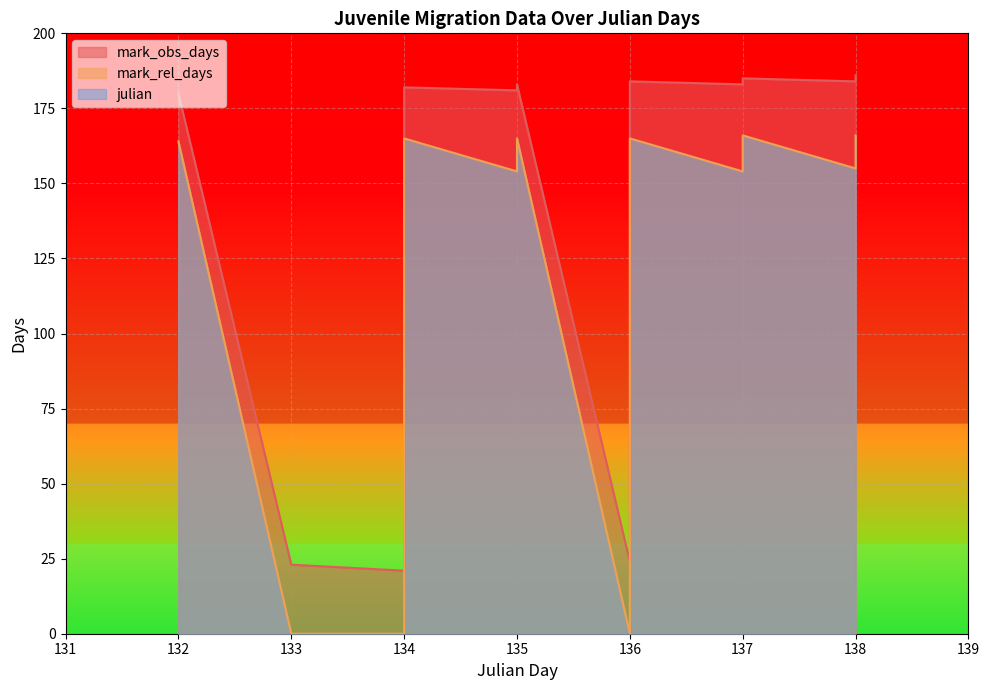

What is the sum of the julian values at 138 and 134?

272